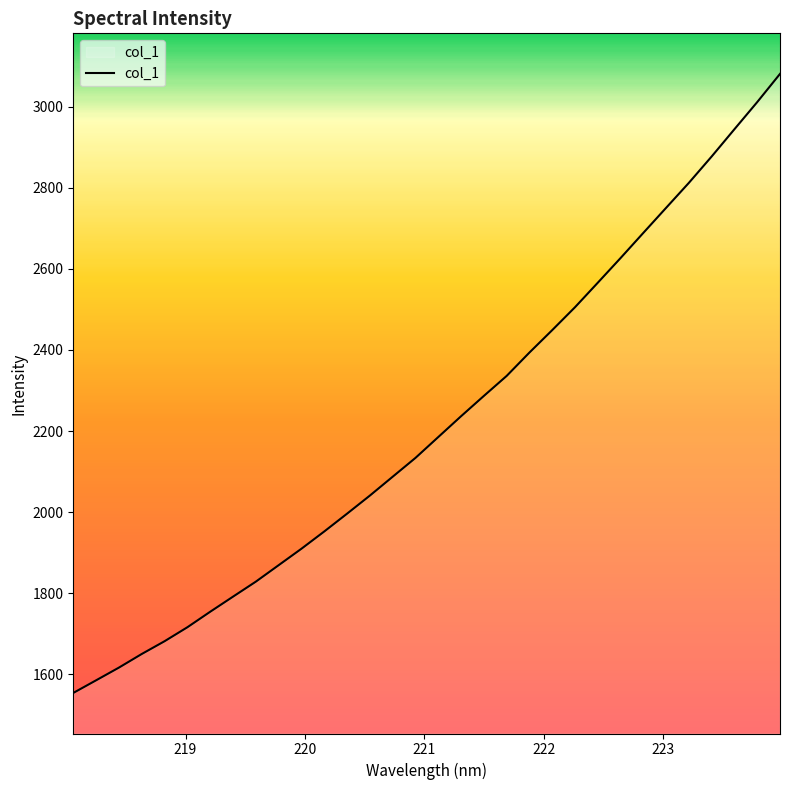

What is the maximum value shown in the chart?

3080.6